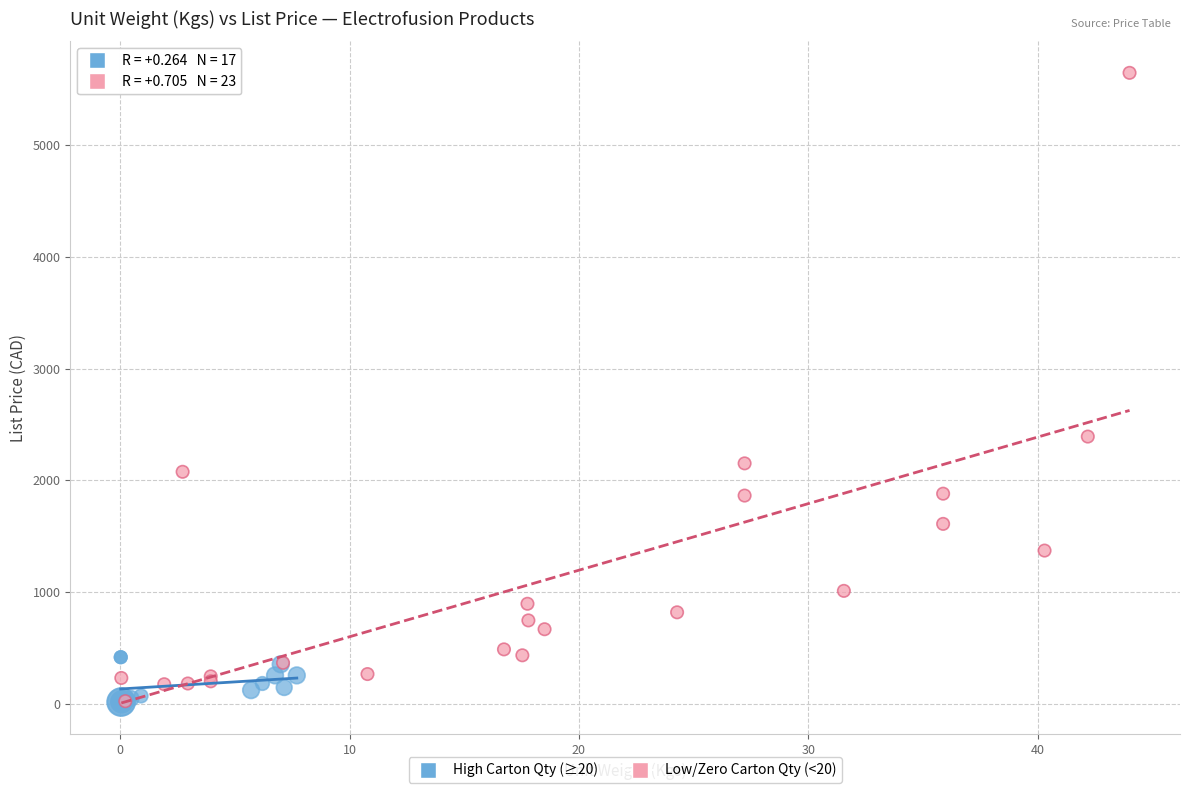

What are all the series names shown in the legend?

High Carton Qty (≥20), Low/Zero Carton Qty (<20)